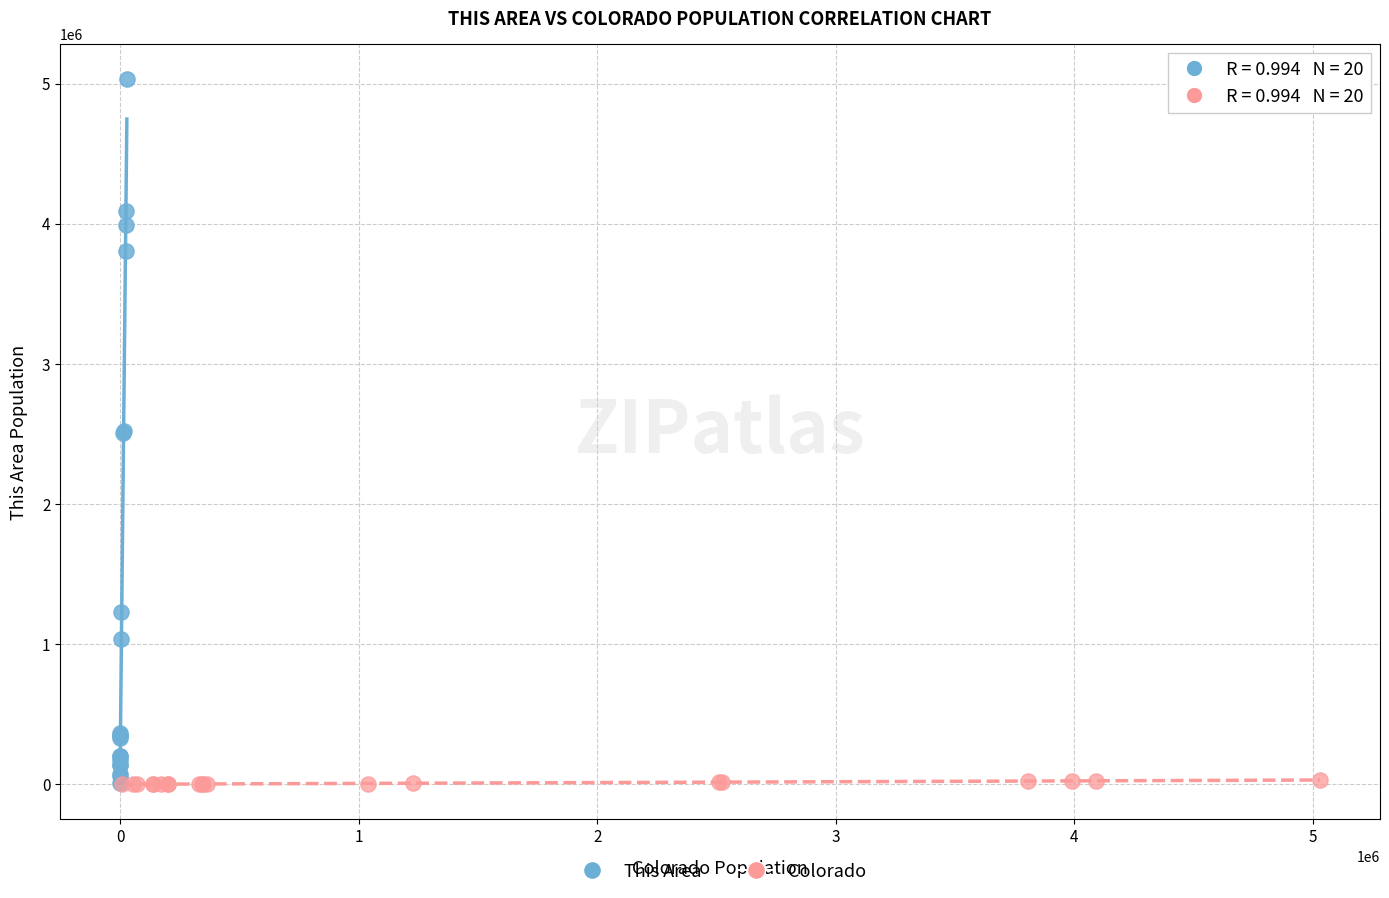

What are all the series names shown in the legend?

This Area, Colorado